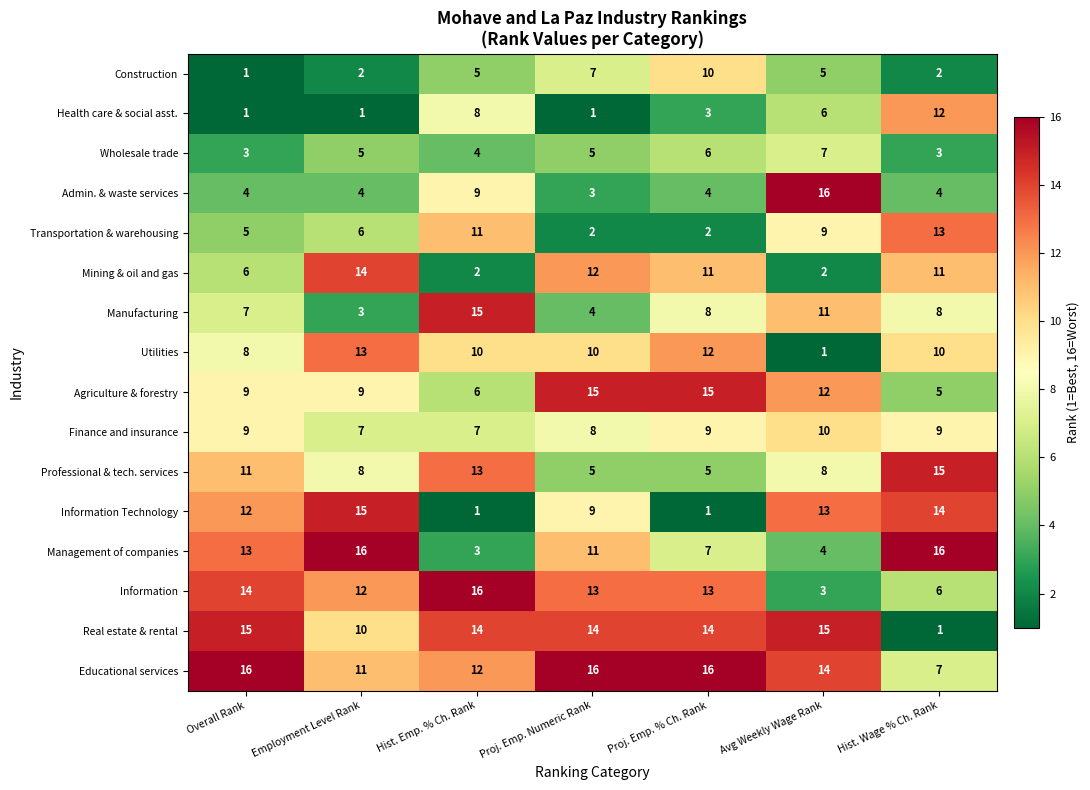

What is the difference between the second highest and minimum values in the Real estate & rental series?

14